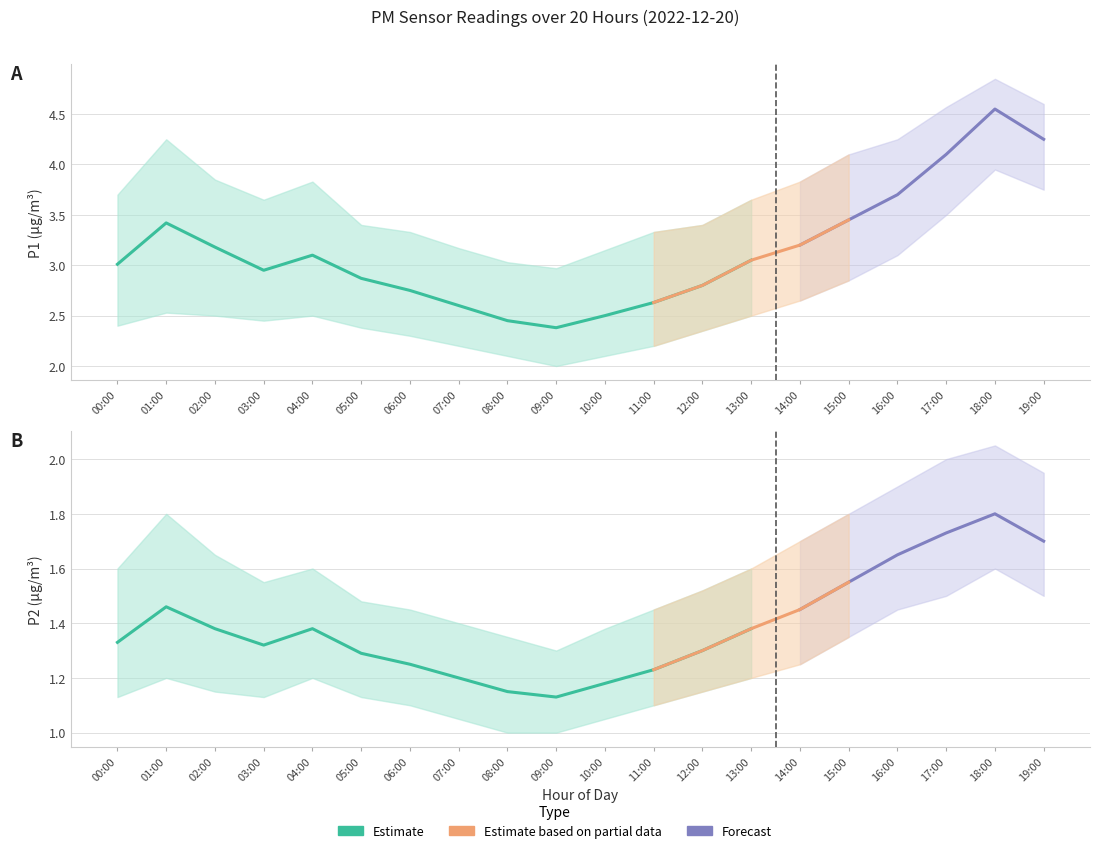

True or false: P1_lower and P2_upper intersect in this chart.

False